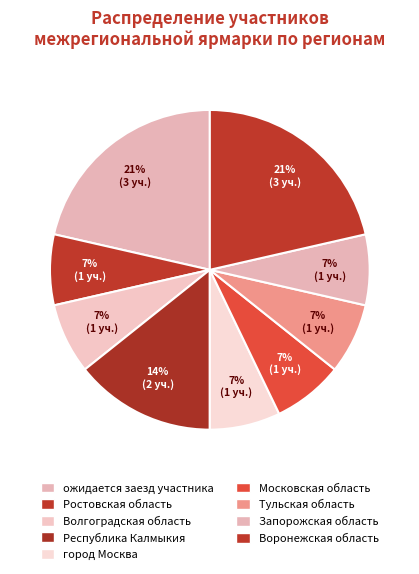

Is there any slice that represents more than half of the pie?

No